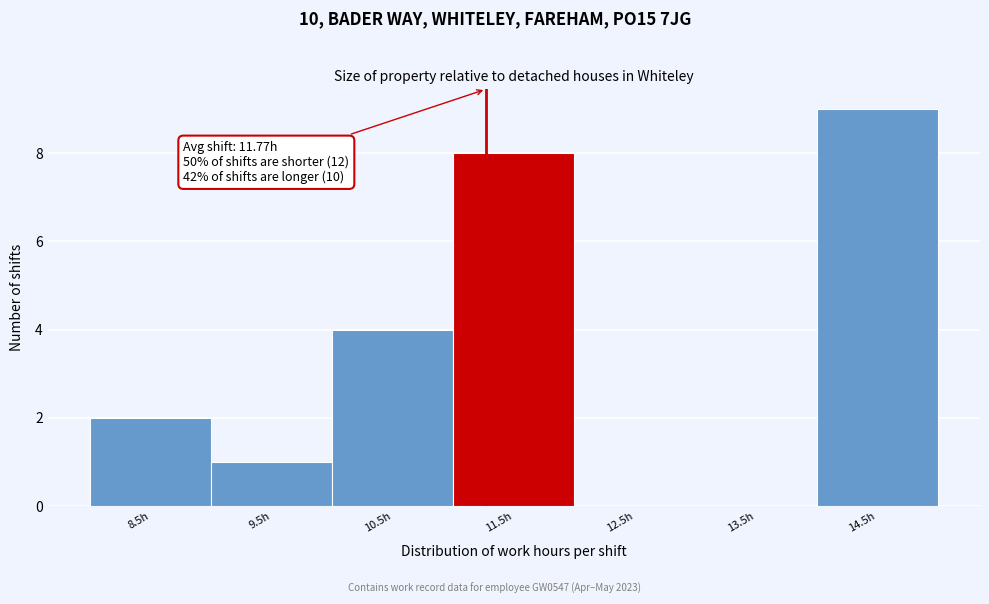

Reading left to right, what are all the values shown in this chart?

8.5h=2	9.5h=1	10.5h=4	11.5h=8	12.5h=0	13.5h=0	14.5h=9